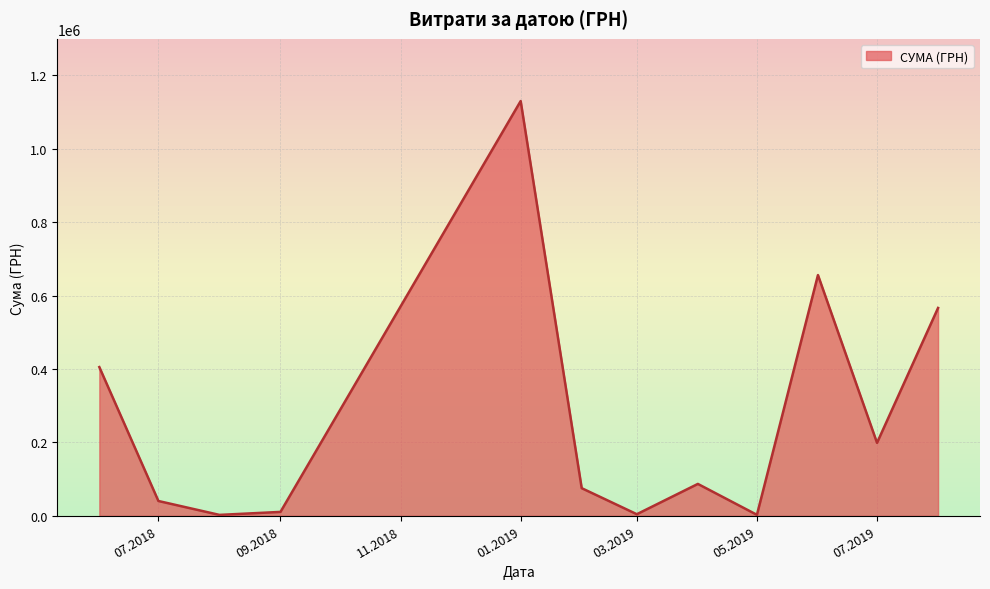

What is the greatest value displayed?

1130183.7